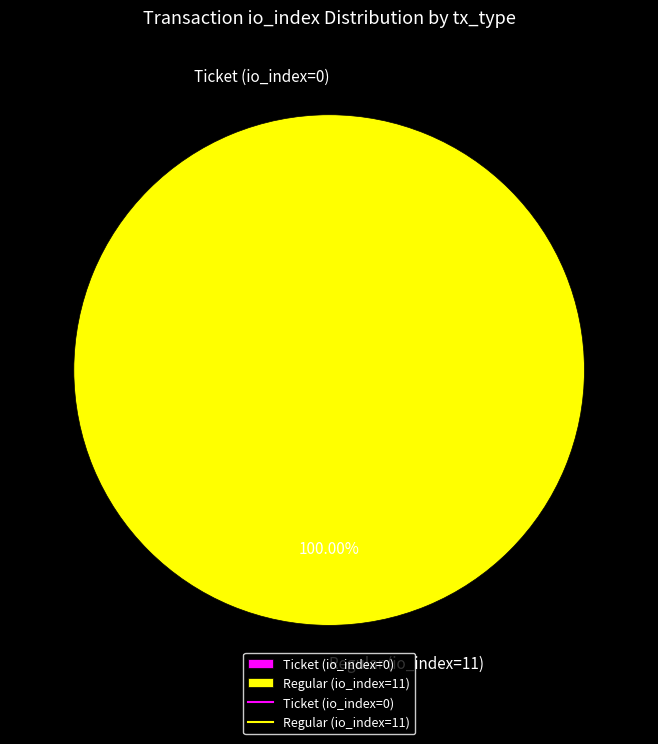

To the nearest percent, what percentage of the pie is Regular (io_index=11)?

100%